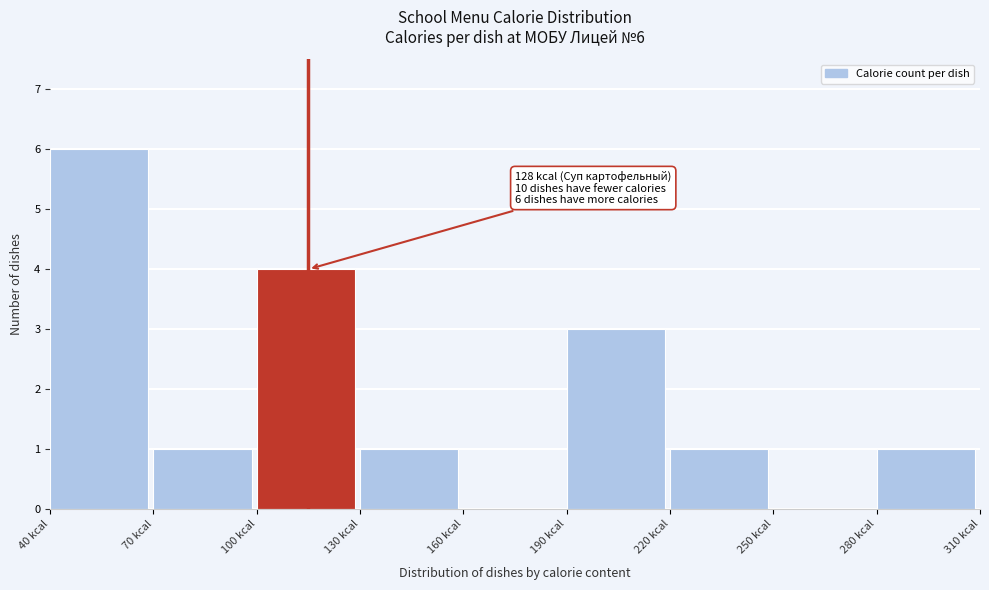

Over which range of the x-axis is the bar tallest?

40 to 70